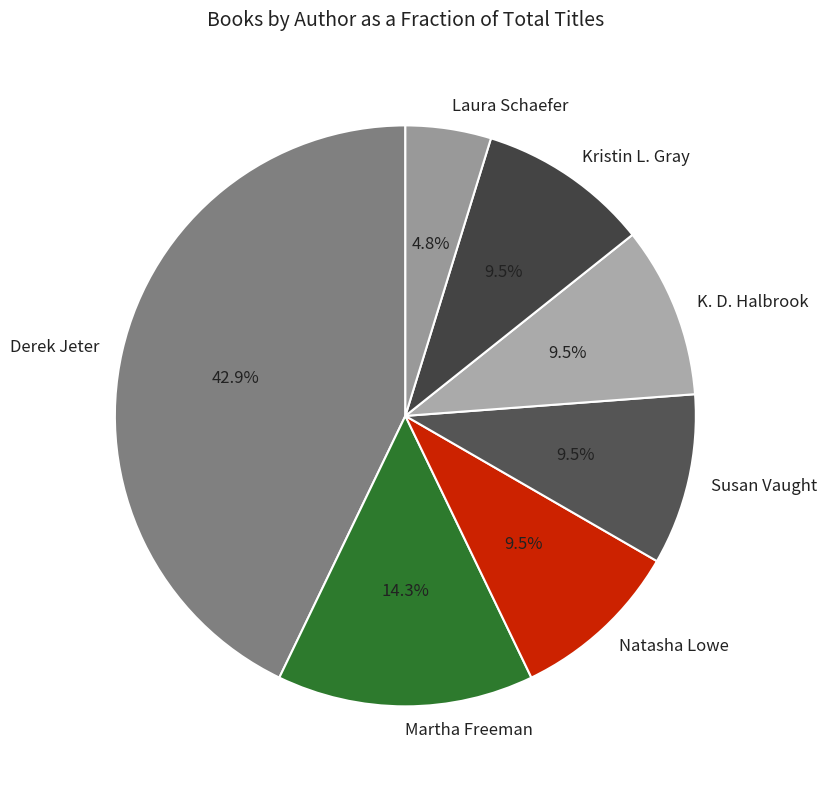

What portion of the pie excludes Martha Freeman?

85.7%